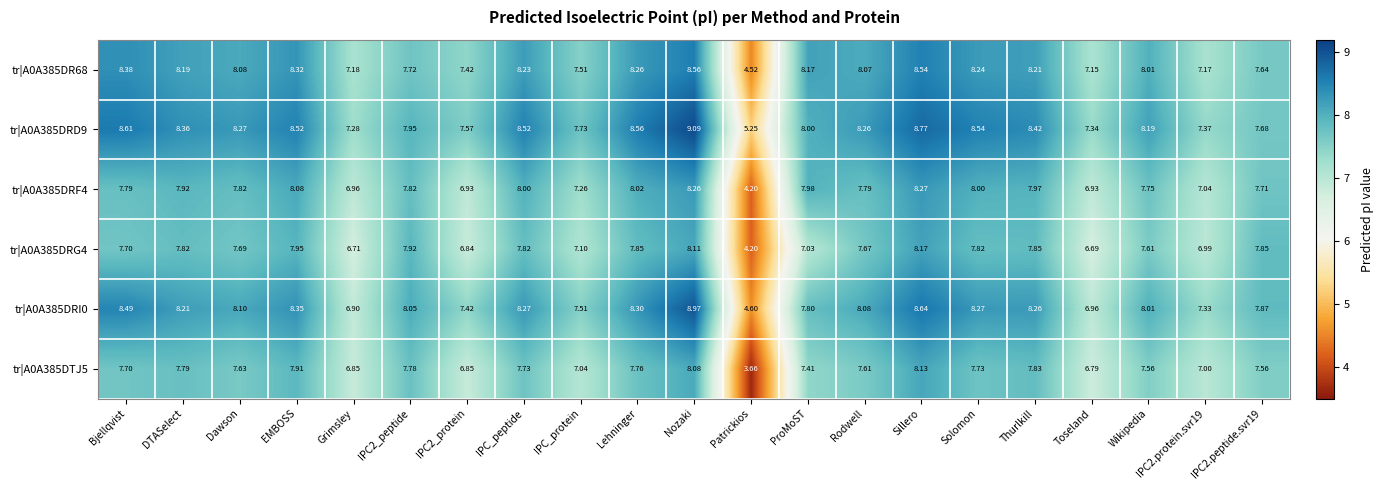

Which category has the lowest value across all series?

Patrickios